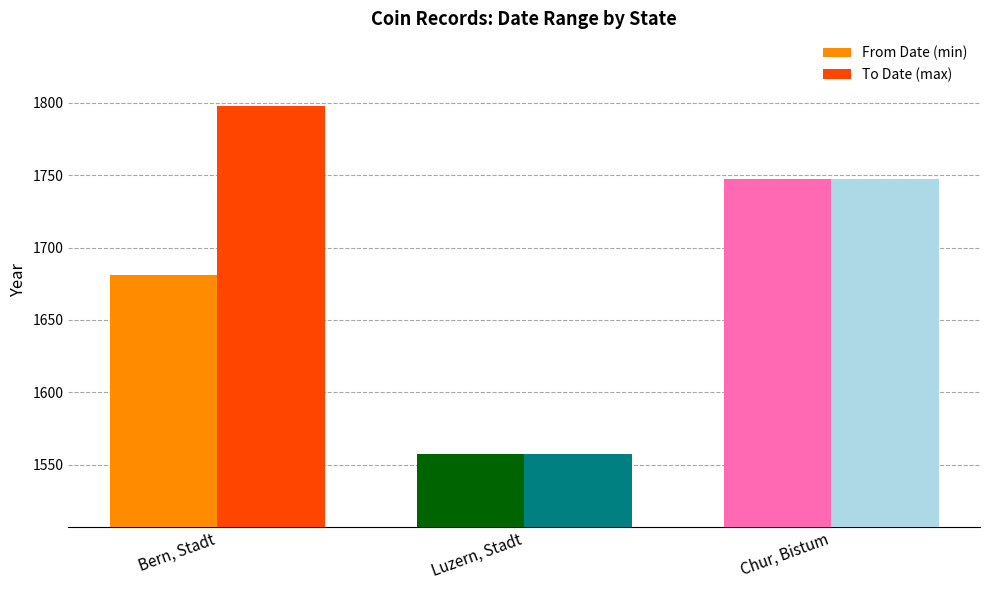

Which label corresponds to the largest value in the chart?

Bern, Stadt